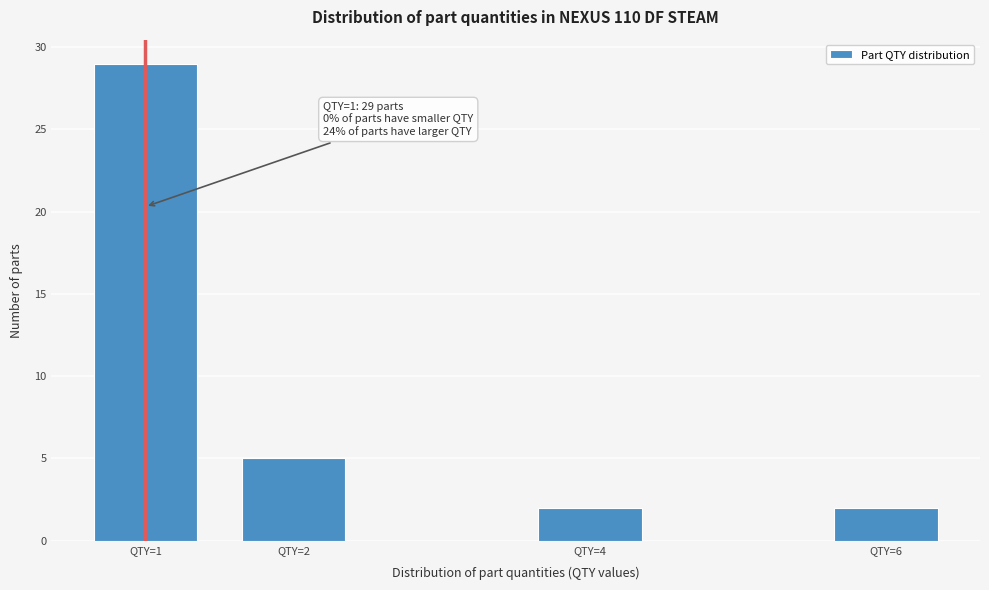

Reading left to right, extract all data points from this chart.

29	5	2	2